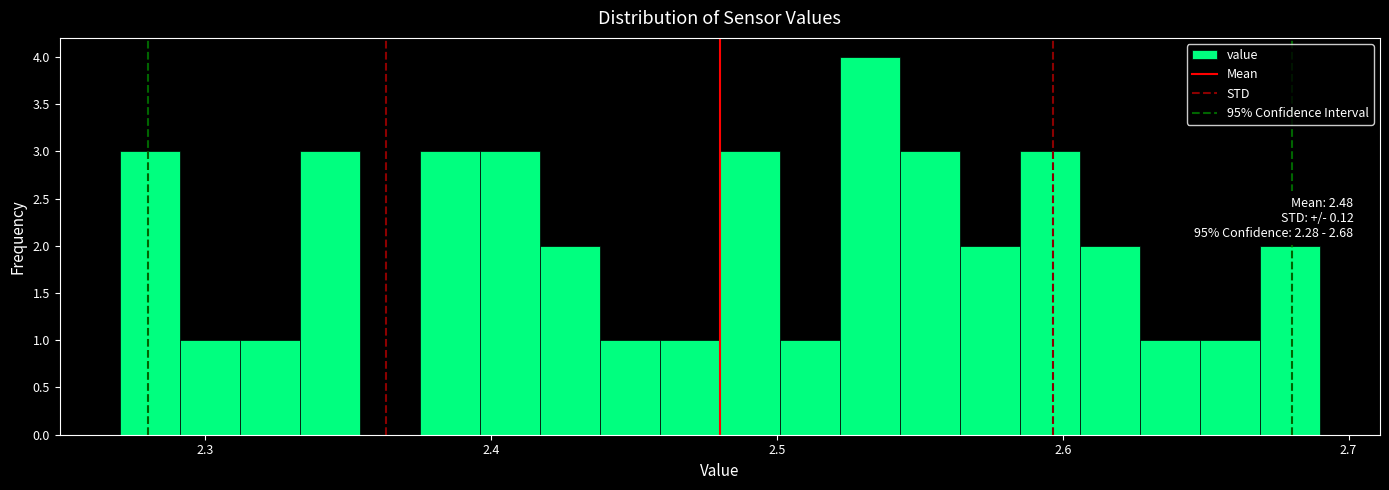

Around what value on the x-axis is the tallest bar? Give the approximate position of its centre, as read against the axis.

2.53